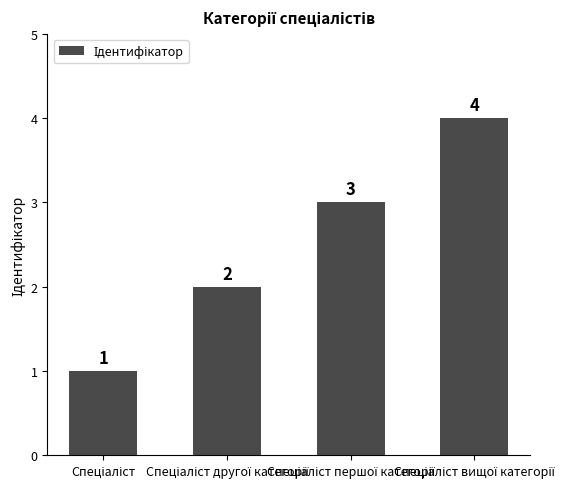

Count the values in the range 2 to 4.

3